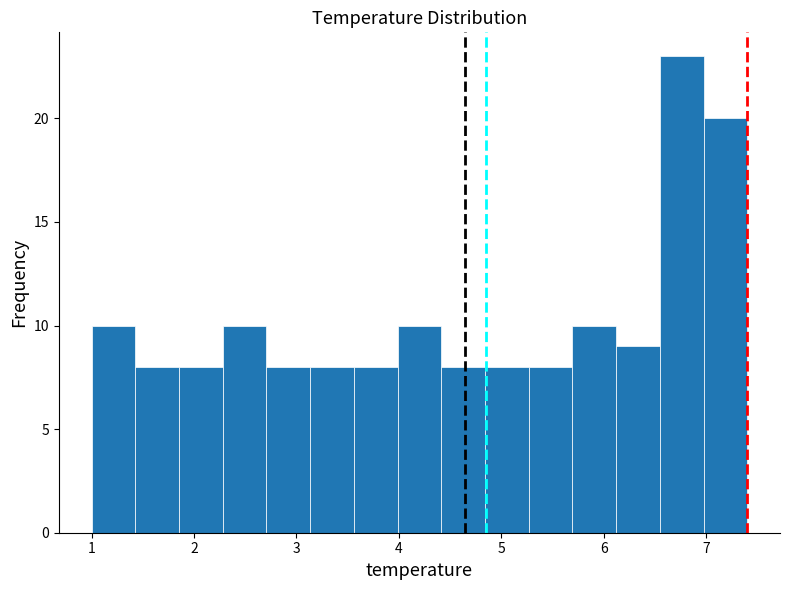

Reading left to right, transcribe this chart: for each bar, give the range it covers on the x-axis and its height. Neither the bar edges nor the heights are printed on the chart, so give them approximately, as read against the axes.

1.0 to 1.4: 10
1.4 to 1.9: 8
1.9 to 2.3: 8
2.3 to 2.7: 10
2.7 to 3.1: 8
3.1 to 3.6: 8
3.6 to 4.0: 8
4.0 to 4.4: 10
4.4 to 4.8: 8
4.8 to 5.3: 8
5.3 to 5.7: 8
5.7 to 6.1: 10
6.1 to 6.5: 9
6.5 to 7.0: 23
7.0 to 7.4: 20